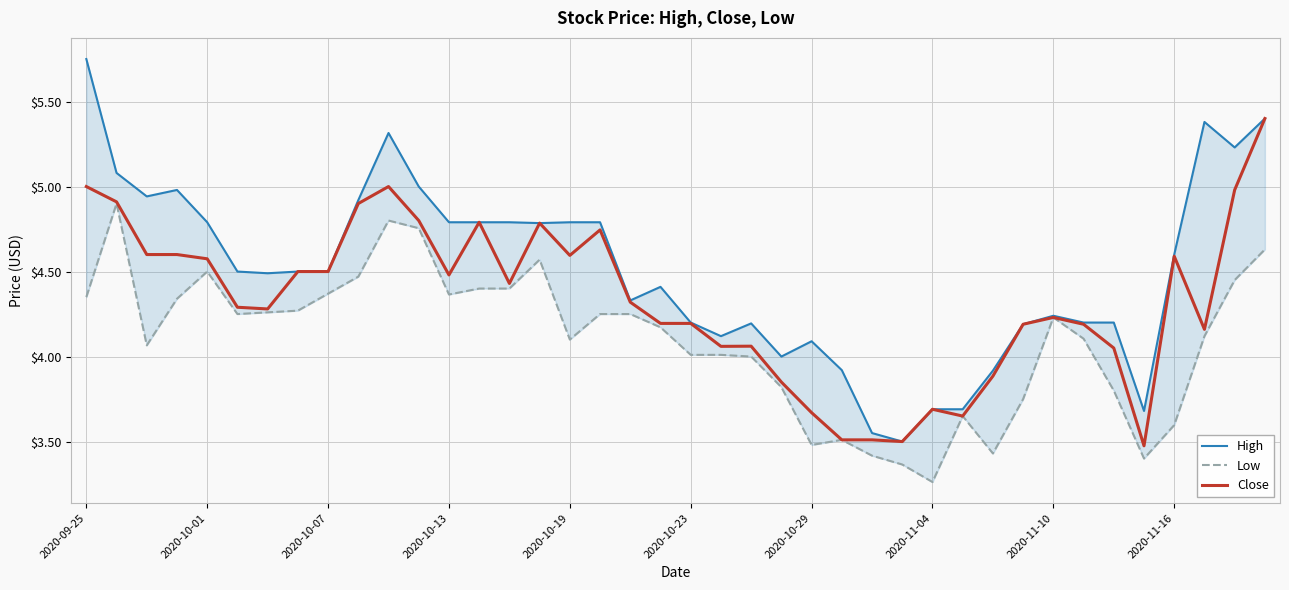

What is the average value of the High series?

4.5